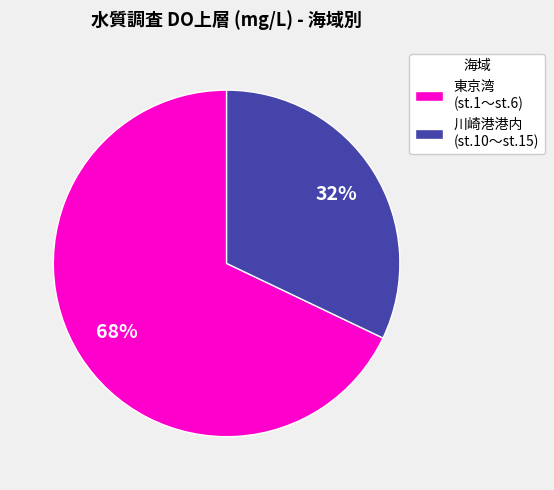

Which category has the biggest portion of the pie?

東京湾 (st.1〜st.6)